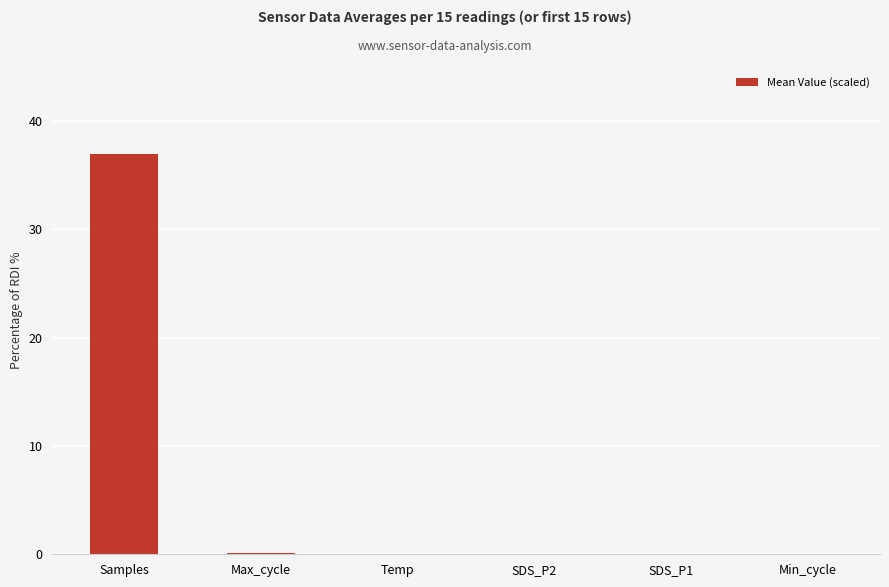

Which label corresponds to the largest value in the chart?

Samples